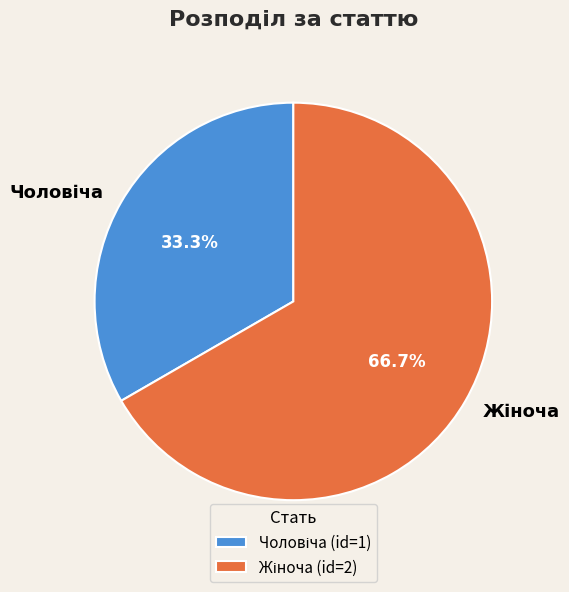

Does any single category account for the majority?

Yes